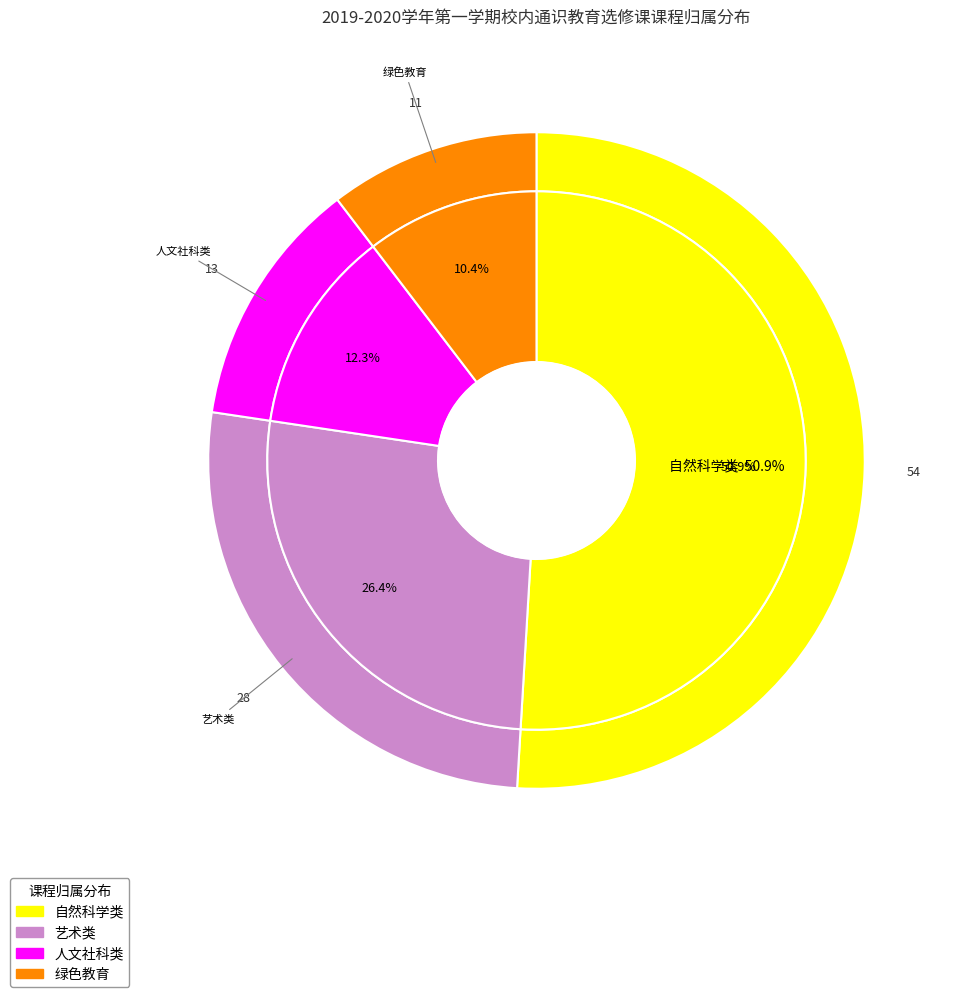

Count the number of slices in the pie.

4